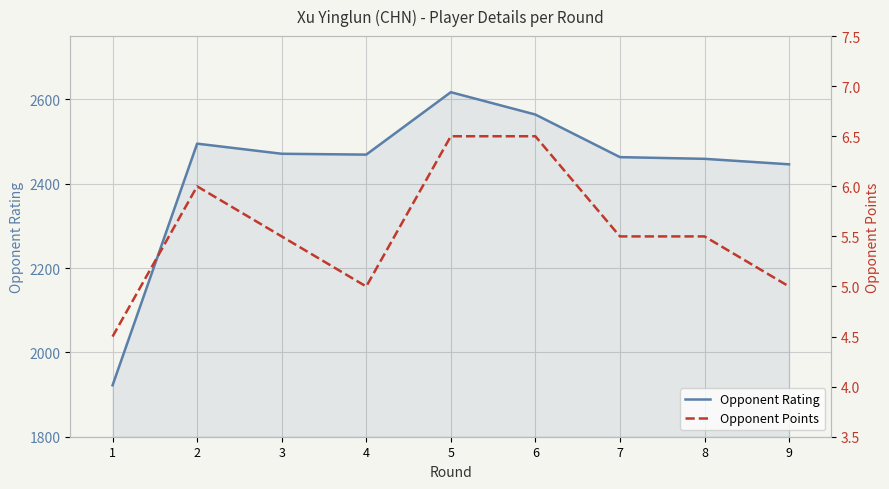

How many lines are shown in the chart?

2